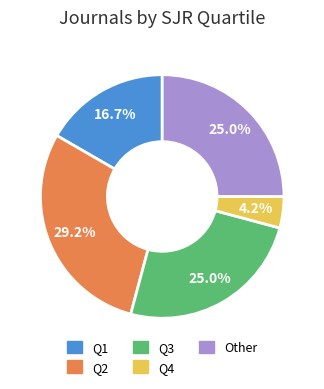

What is the total percentage of Q4 and Other?

29.2%